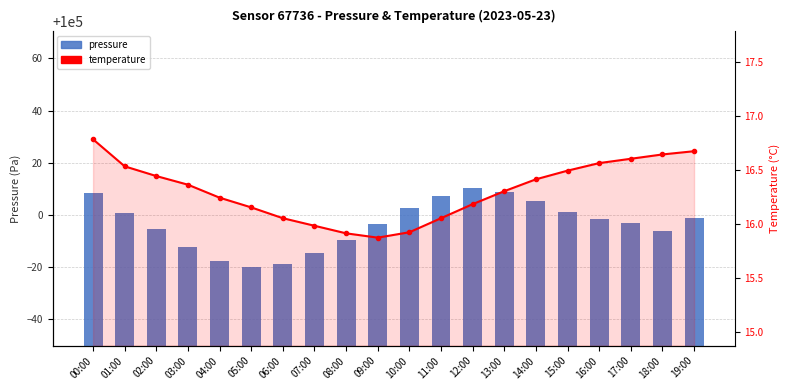

What is the maximum value for pressure?

100010.4